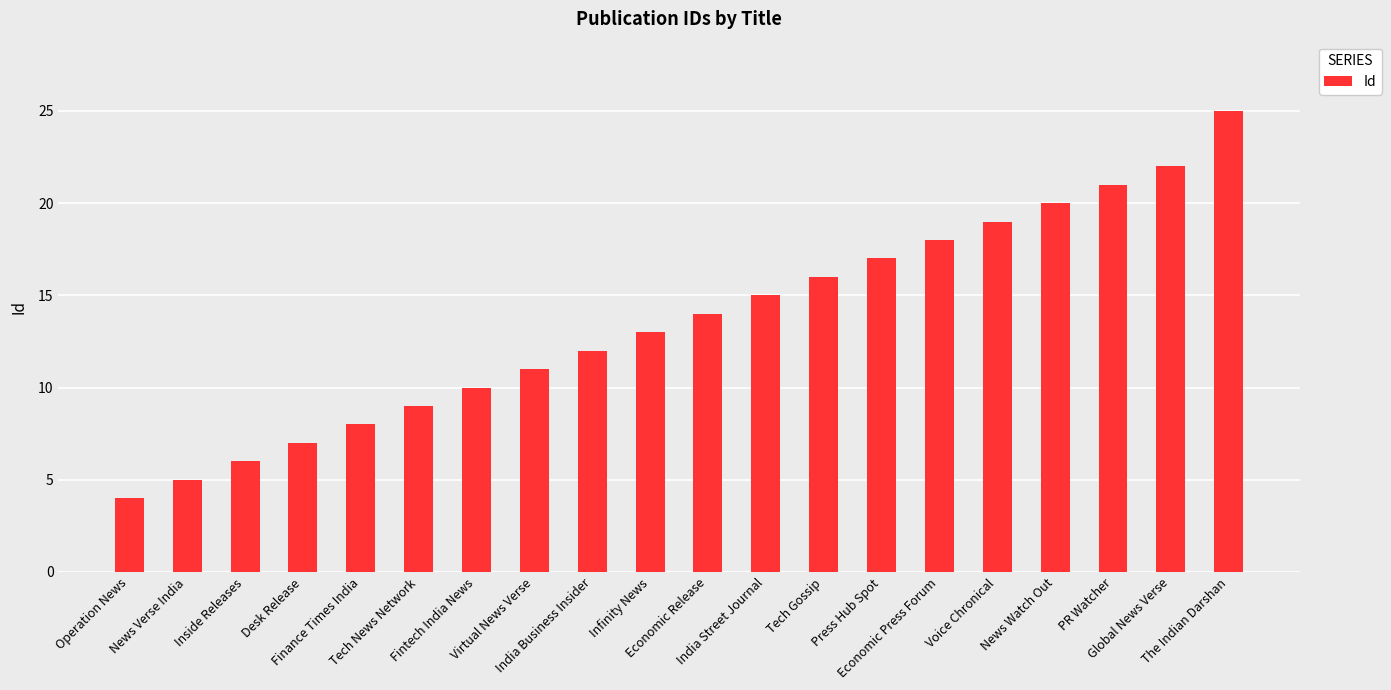

What is the difference between the maximum and minimum values?

21